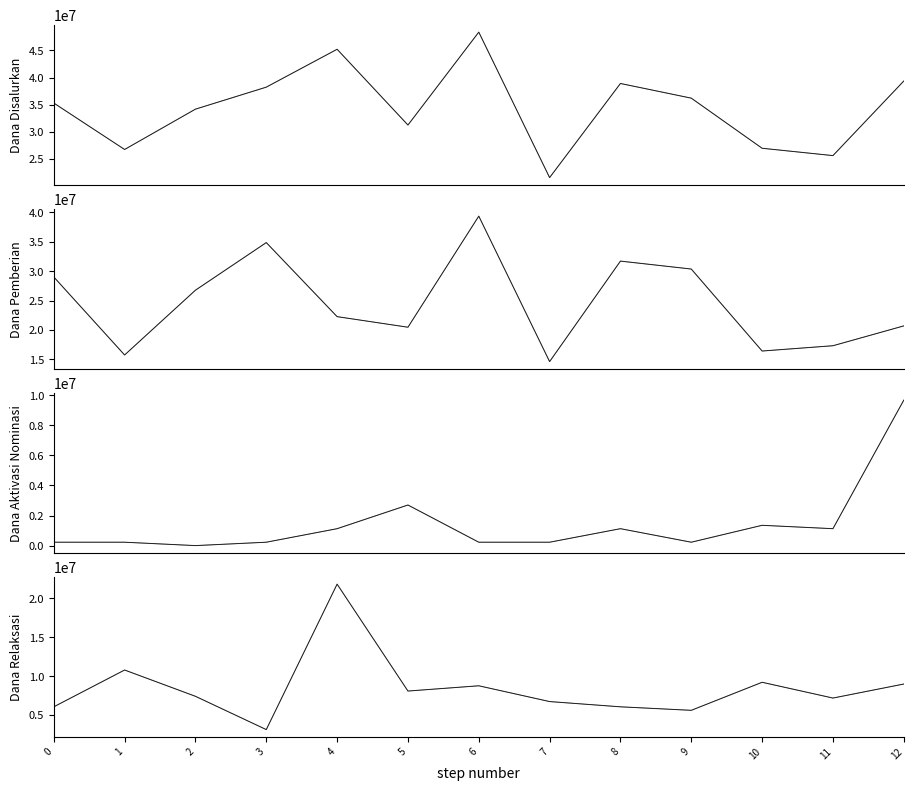

What is the value of the Dana Aktivasi Nominasi point at the 7th from the left?

225000